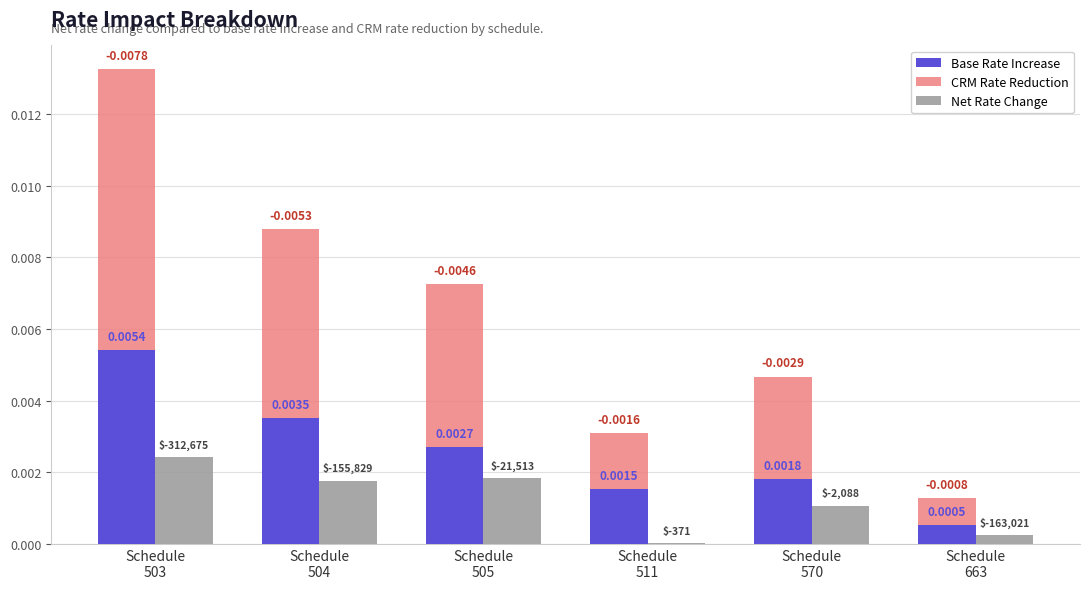

At which category does the chart reach its peak across all series?

Schedule
503